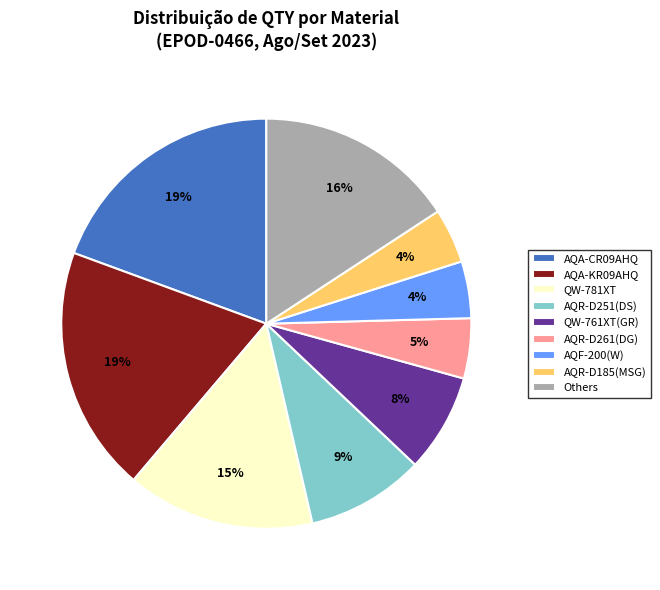

The QW-761XT(GR) slice represents 1% of the pie. True or false?

False